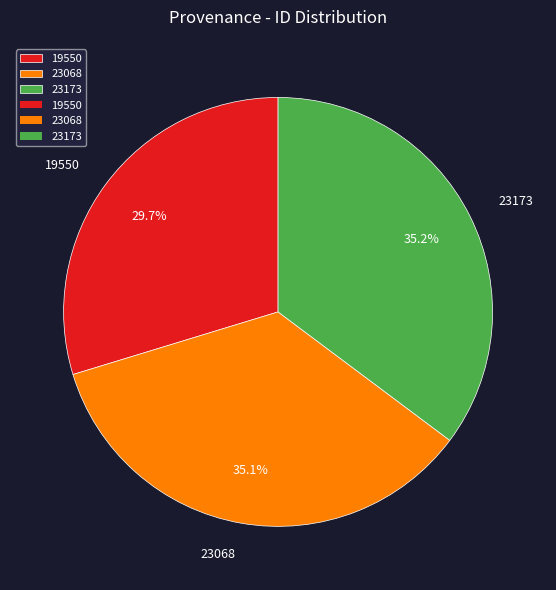

How many segments does this pie chart have?

3